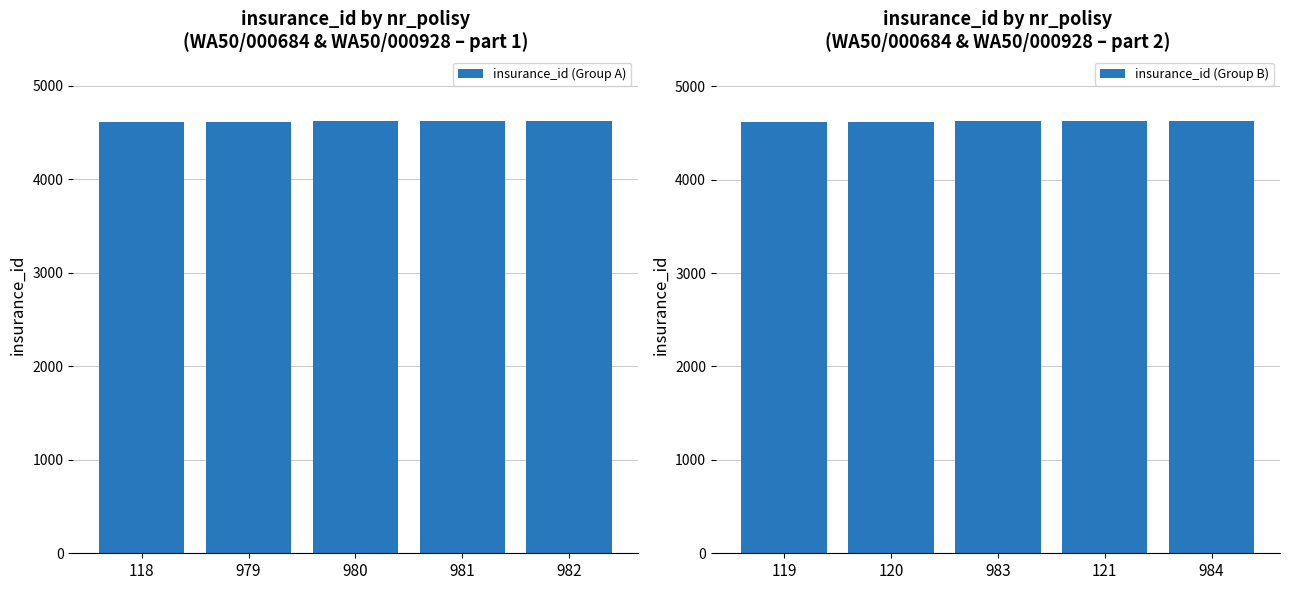

What is the minimum value shown in the chart?

4615